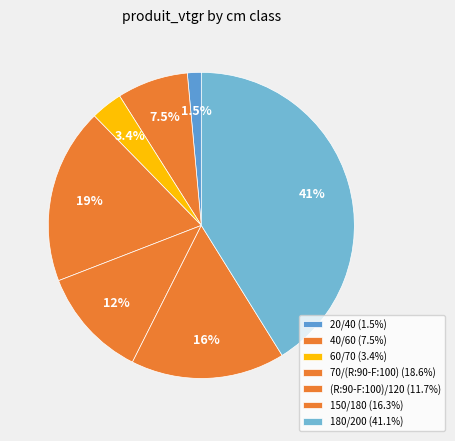

Which category has the biggest portion of the pie?

180/200